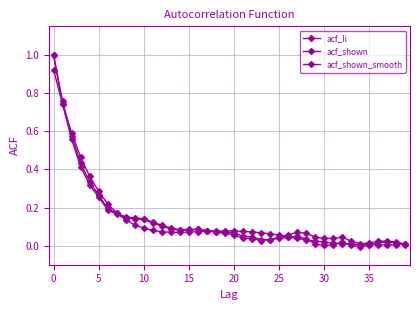

Does the chart have visible grid lines?

Yes